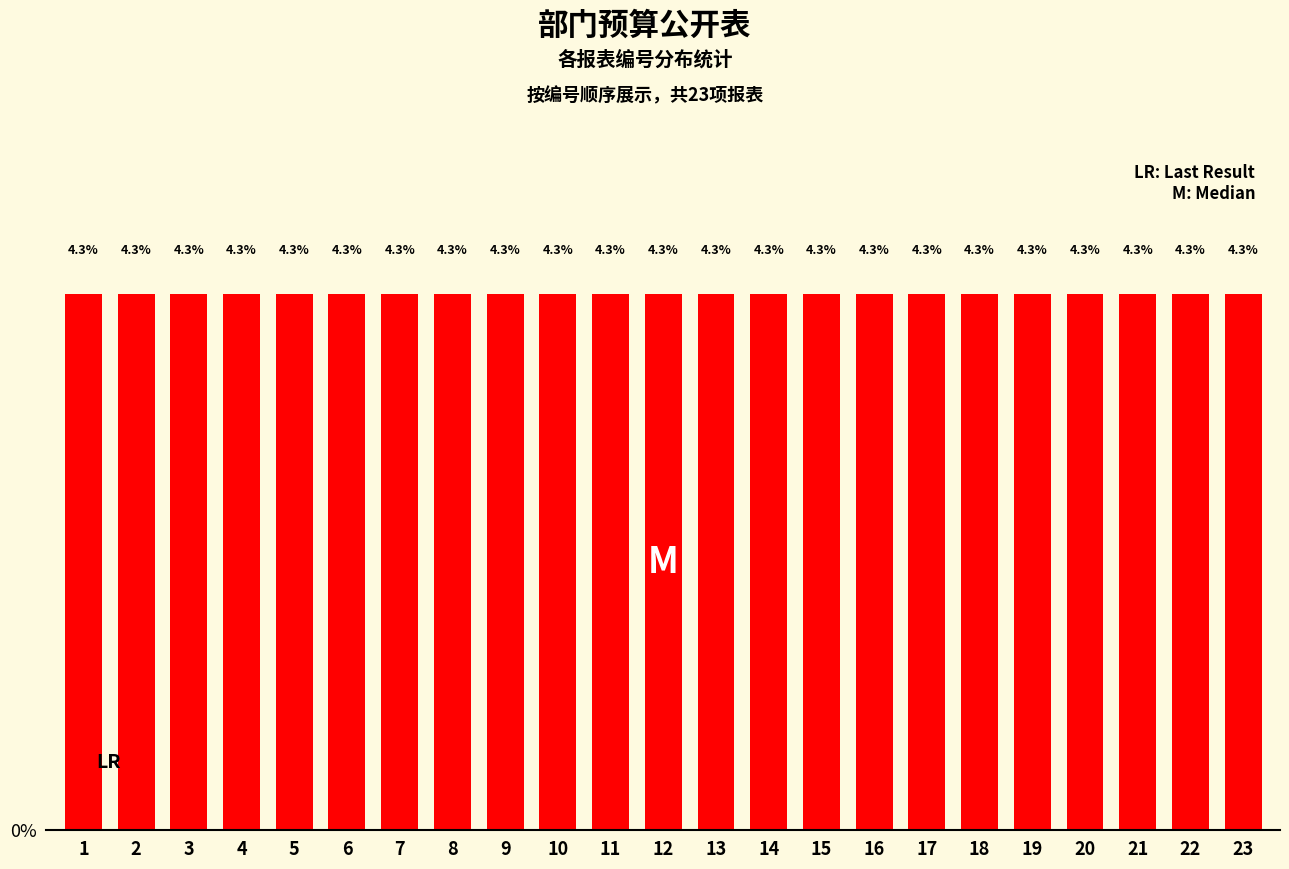

At which category does the chart reach its peak across all series?

23